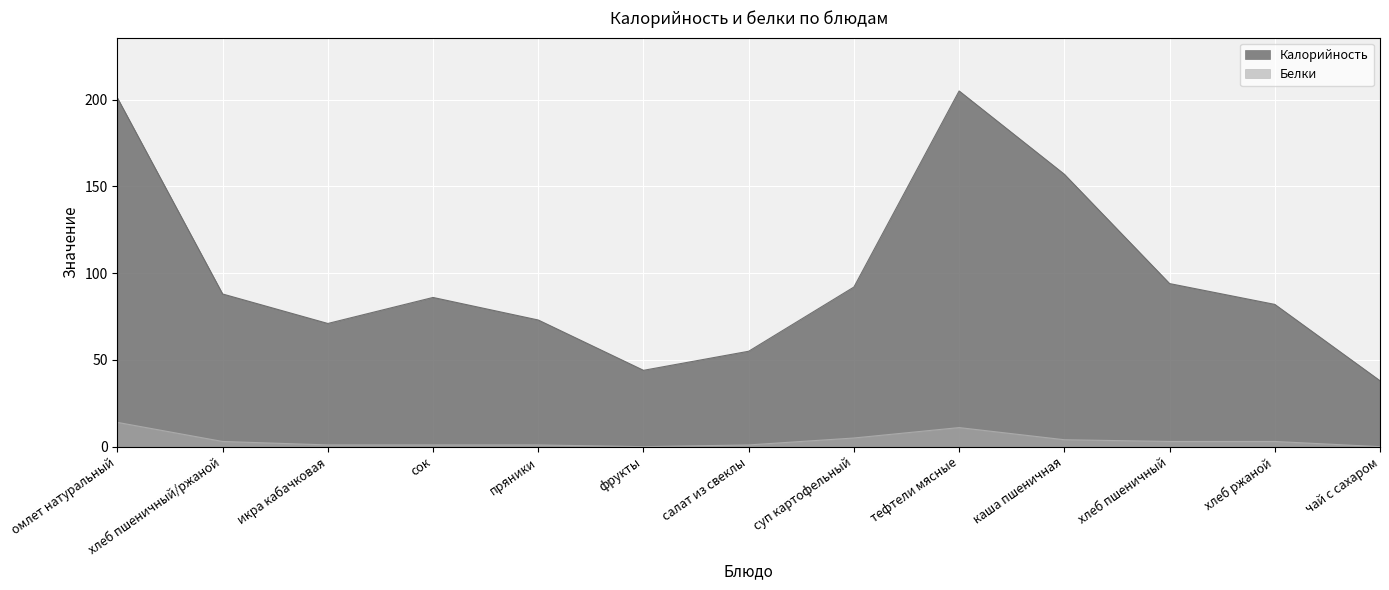

Which series has the largest total across all categories?

Калорийность